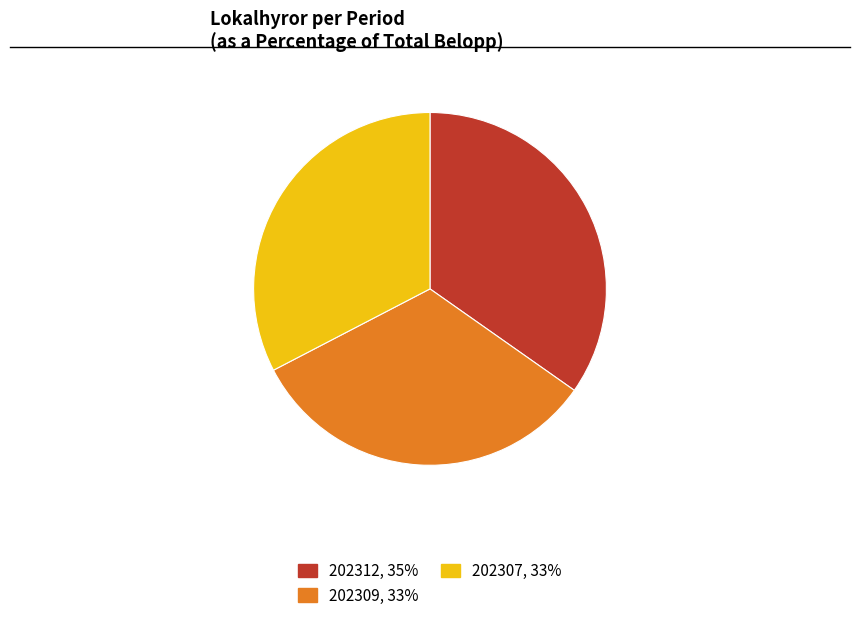

Which category has the biggest portion of the pie?

202312